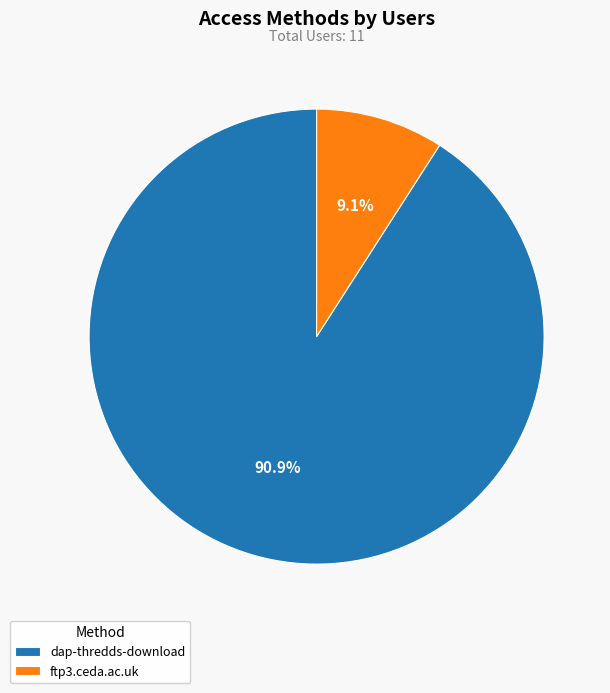

Is it true that ftp3.ceda.ac.uk is 19% of the pie?

False